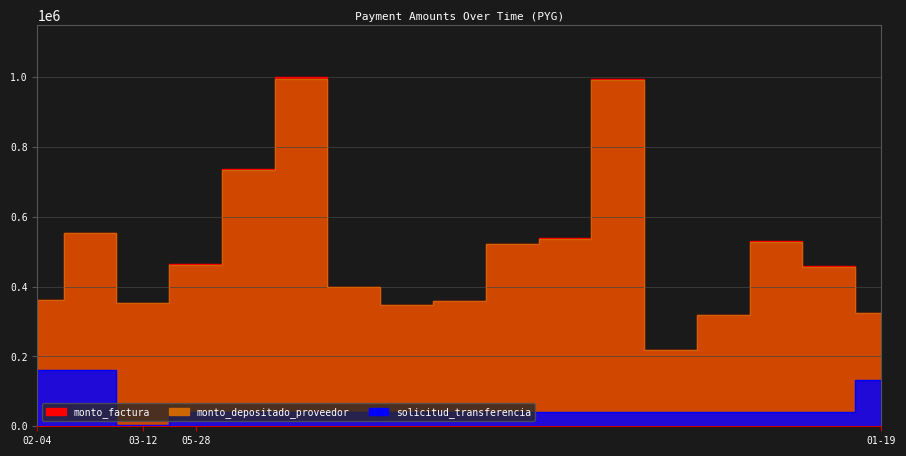

Reading left to right, list all the values displayed in this chart.

monto_factura: 361900	553720	353450	465270	737470	999970	399250	347650	359450	523470	539600	995950	219400	319500	530570	458530	324670
monto_depositado_proveedor: 361900	553720	353450	463578	734788	996334	397798	346386	358143	521566	537638	992328	218602	318338	528641	456863	323489
solicitud_transferencia: 160069	162538	4709	40515	40515	40515	40515	40515	40515	40515	40515	40515	40515	40515	40515	40515	133807